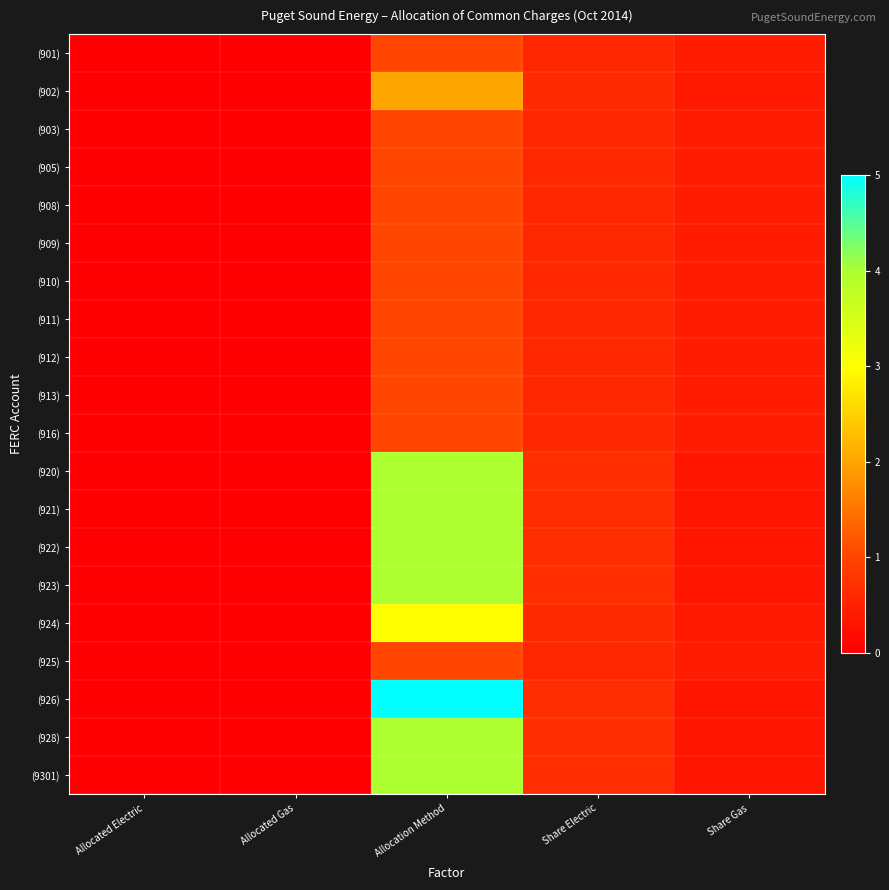

Which category has the highest value across all series?

Allocation Method